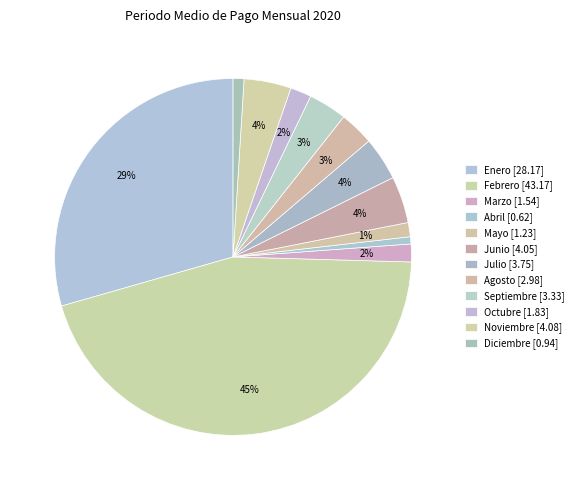

How many segments does this pie chart have?

12